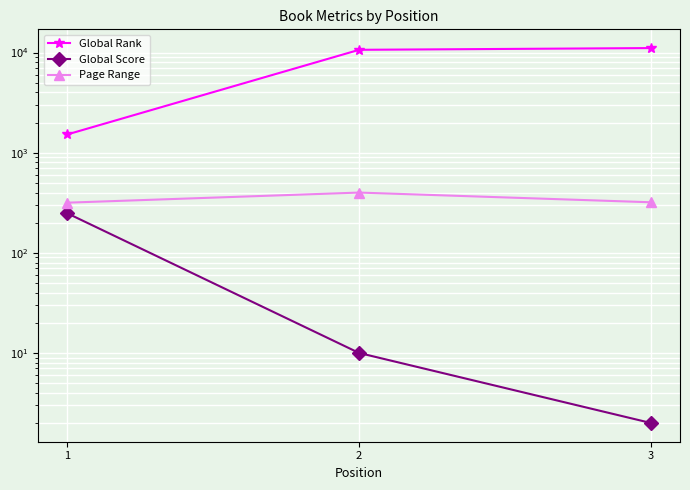

Reading right to left, what are all the values shown in this chart?

Global Rank: 3=11093	2=10661	1=1524
Global Score: 3=2	2=10	1=248
Page Range: 3=320	2=400	1=317